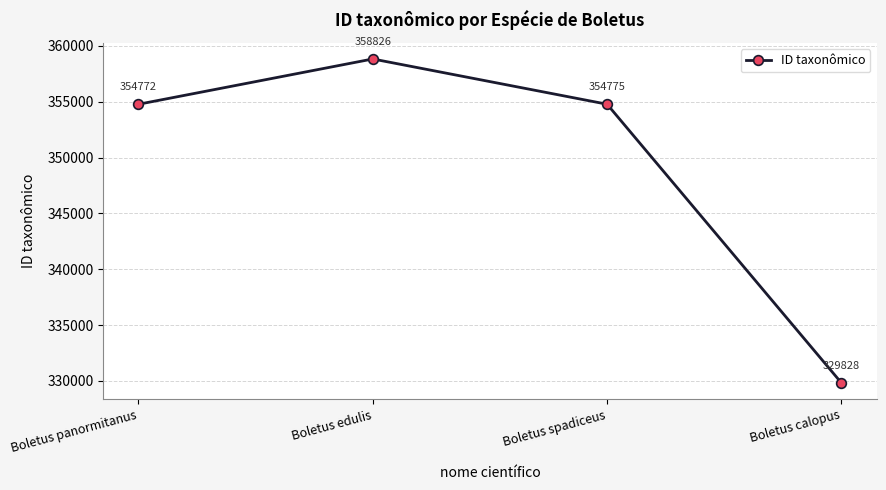

How many interior local peaks (higher than both neighbors) does the data have?

1